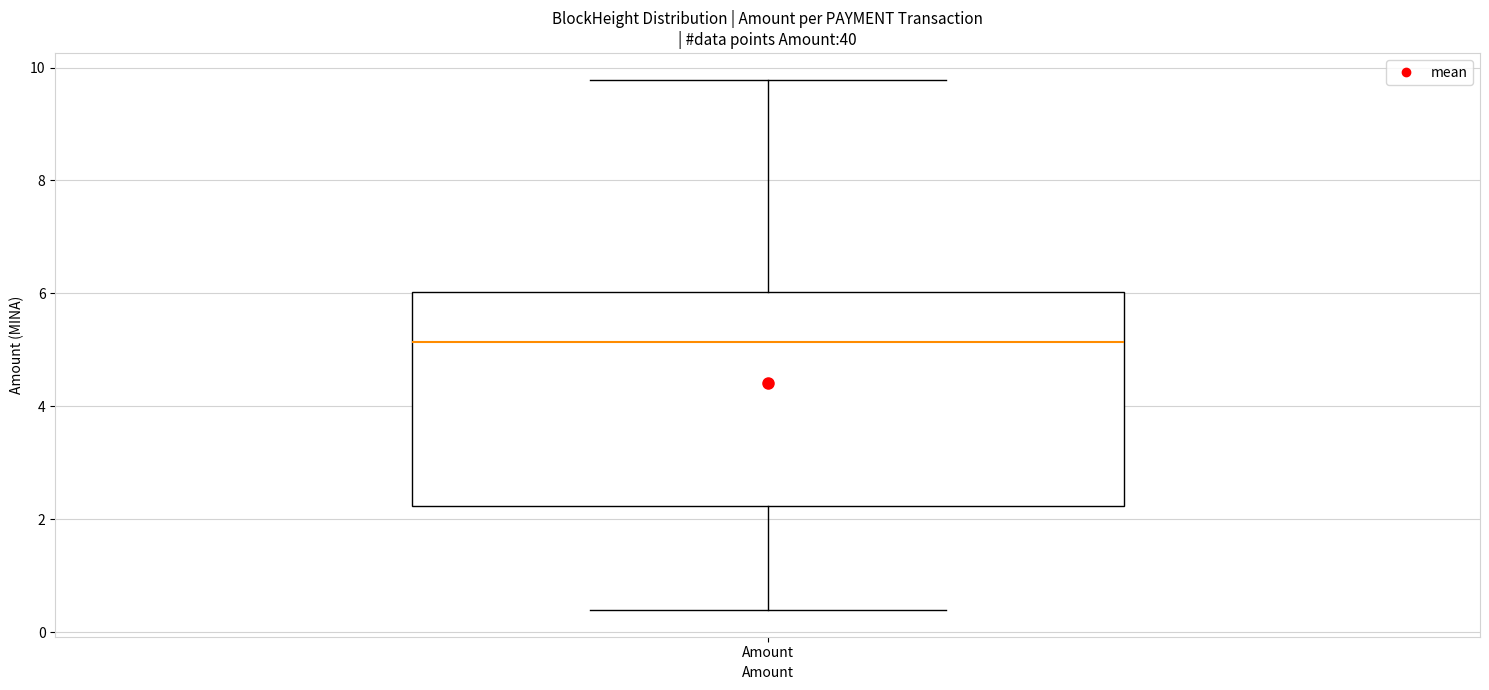

Read this box plot against the y-axis: the position of the median line, the range covered by the box, and the ends of both whiskers. The values are not printed on the chart, so give them approximately, as read against the axis.

median 5.2, box 2.2 to 6.0, whiskers 0.4 to 9.8